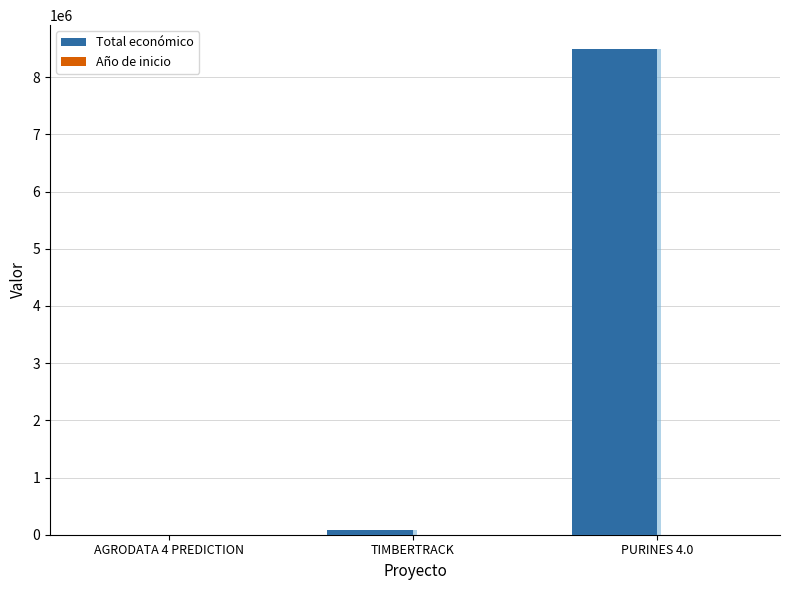

The Año de inicio series shows 582 at AGRODATA 4 PREDICTION. True or false?

False